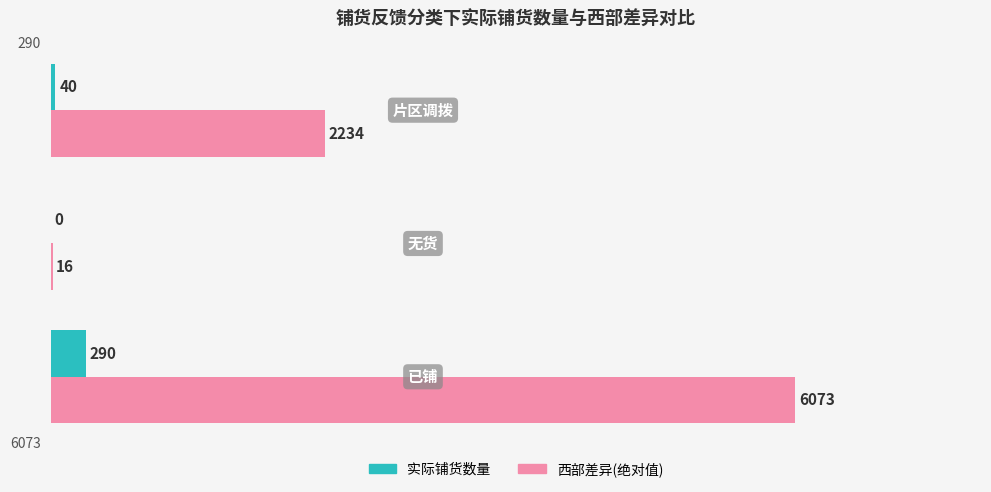

What is the maximum value for 实际铺货数量?

290